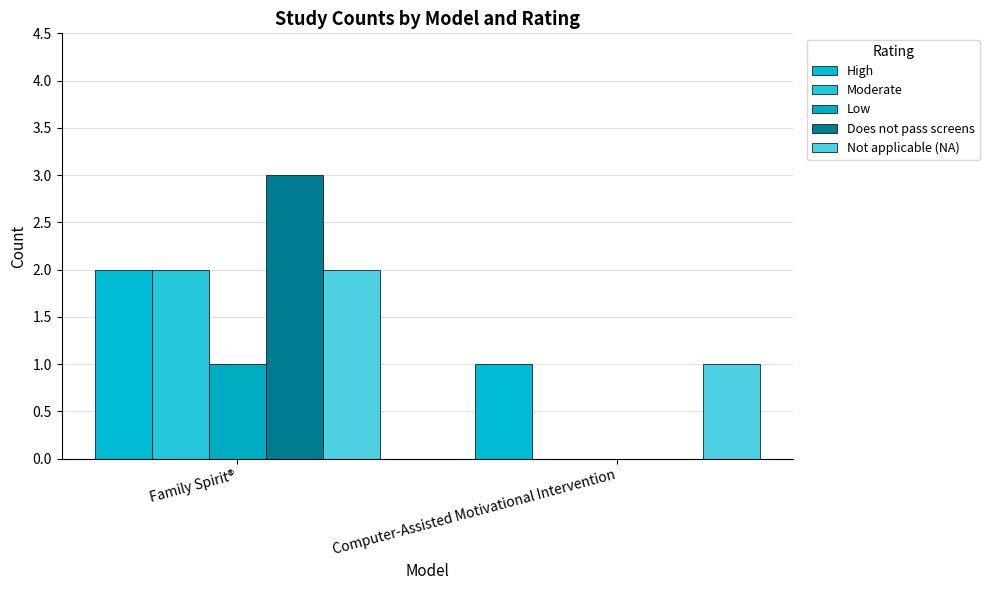

How many groups of bars are there?

2